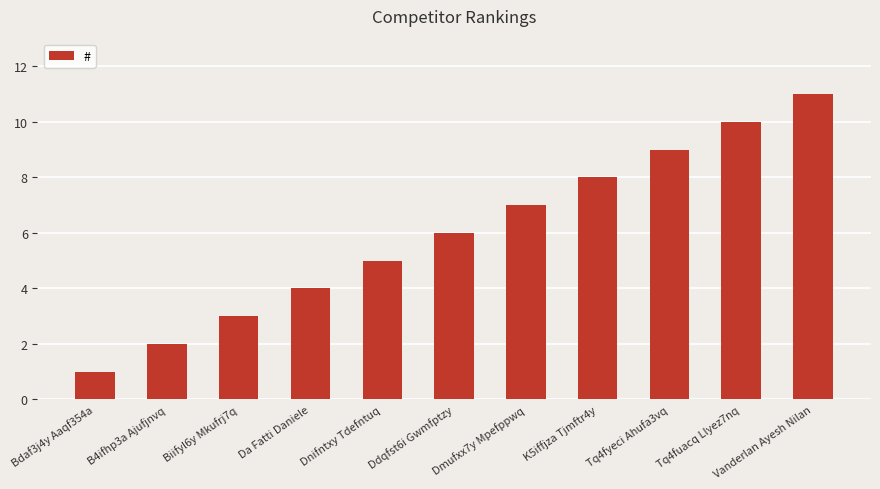

What is the change in value from Biifyl6y Mkufrj7q to Vanderlan Ayesh Nilan?

+8